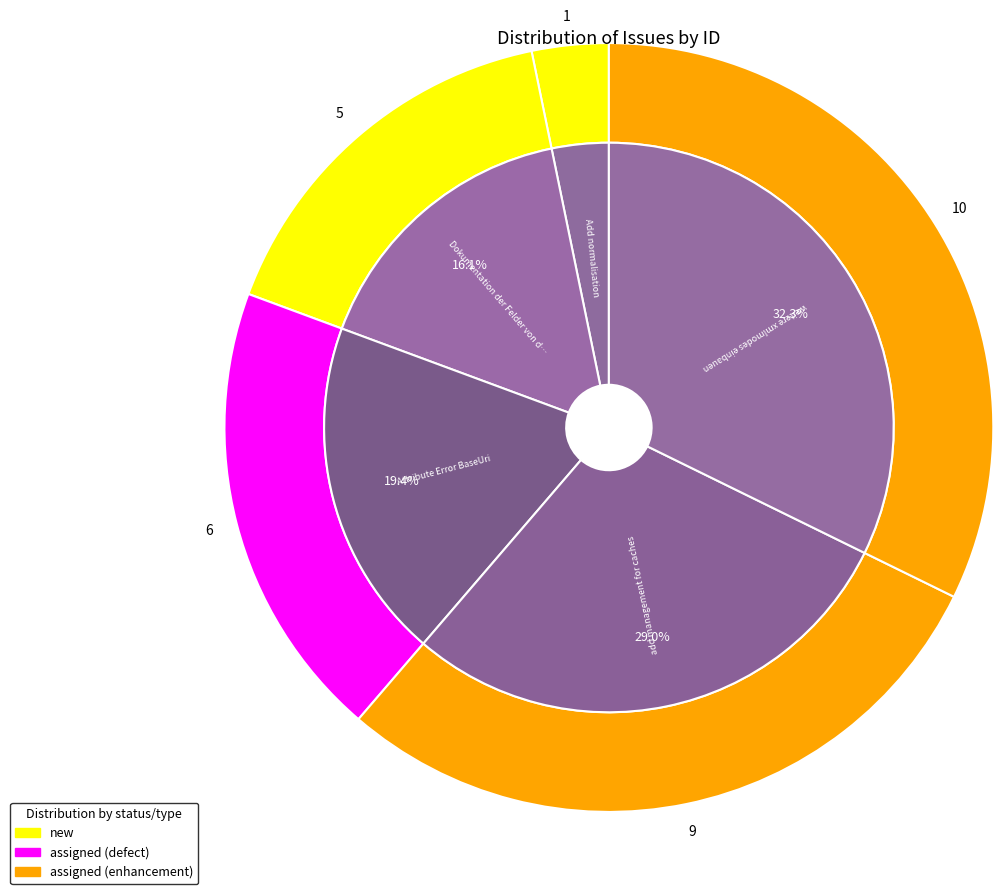

Count the number of slices in the pie.

5